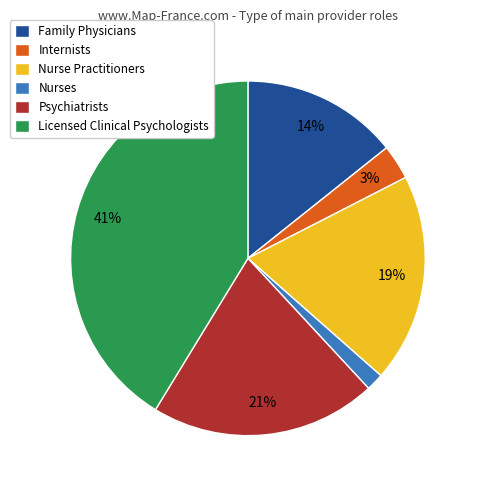

How many slices are in this pie chart?

6